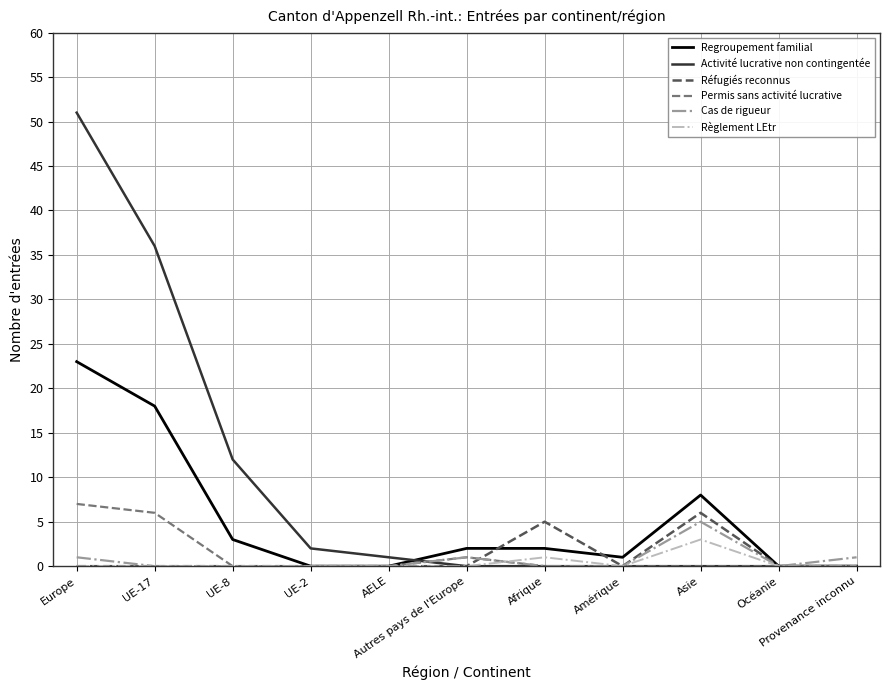

True or false: Cas de rigueur has a value of 2 at Afrique.

False